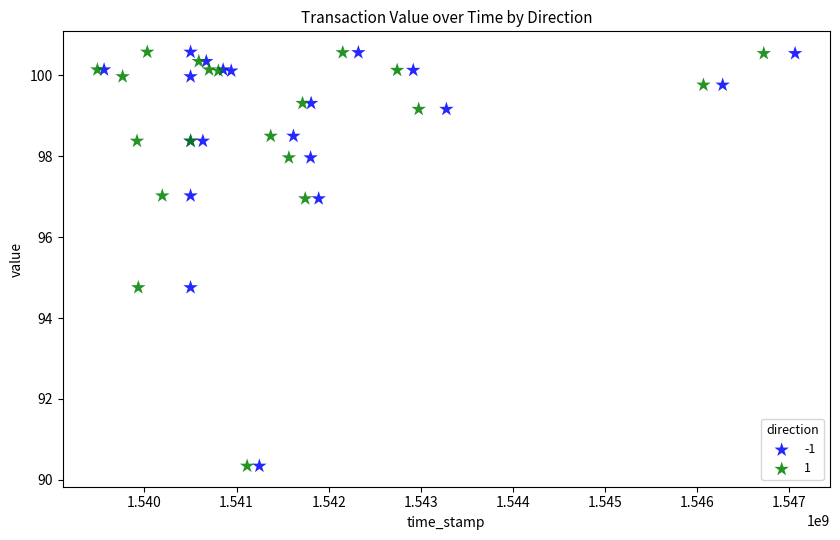

What are all the series names shown in the legend?

-1, 1